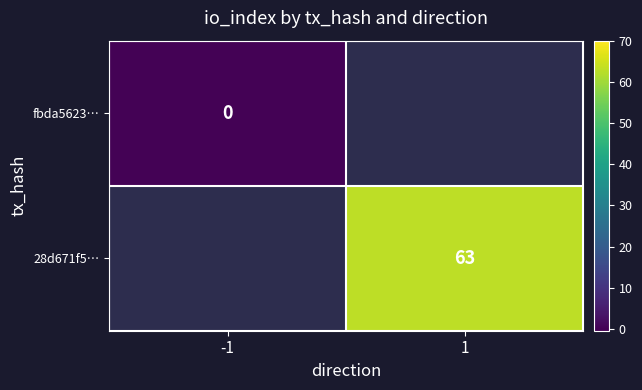

Which has a higher value, -1 or 1?

1